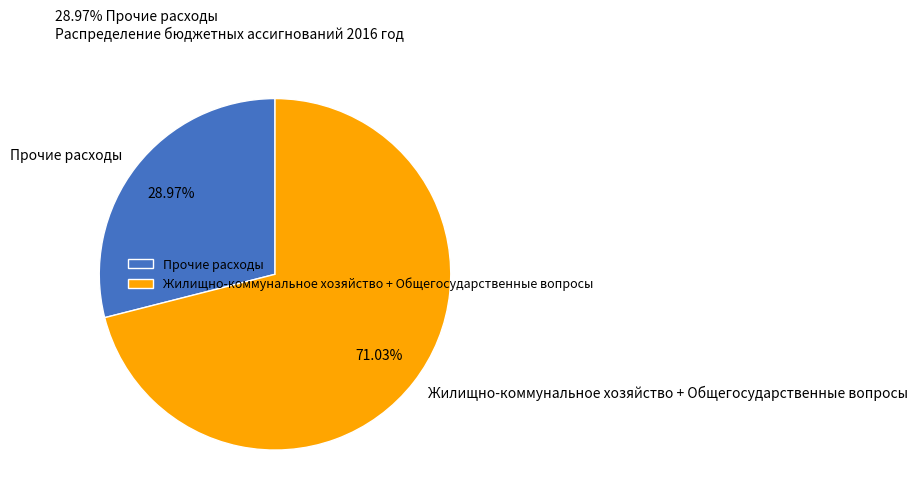

Which slice represents more than half of the pie?

Жилищно-коммунальное хозяйство + Общегосударственные вопросы